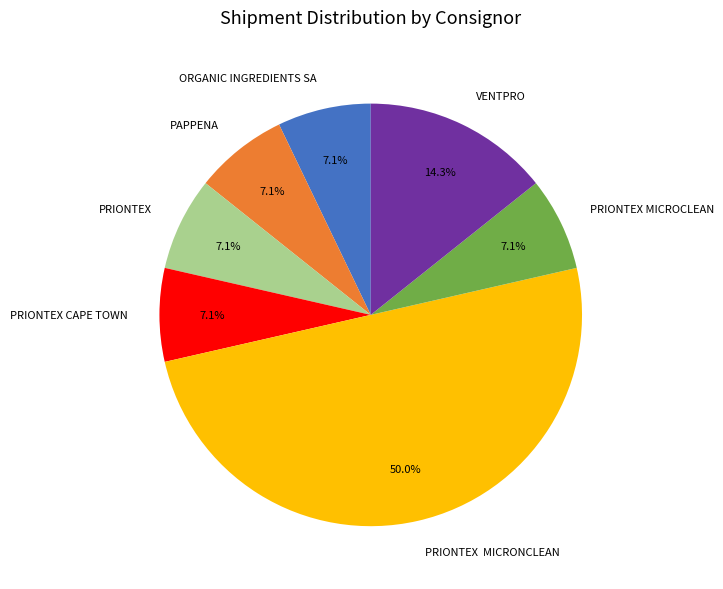

To the nearest percent, what is the average slice percentage?

14%